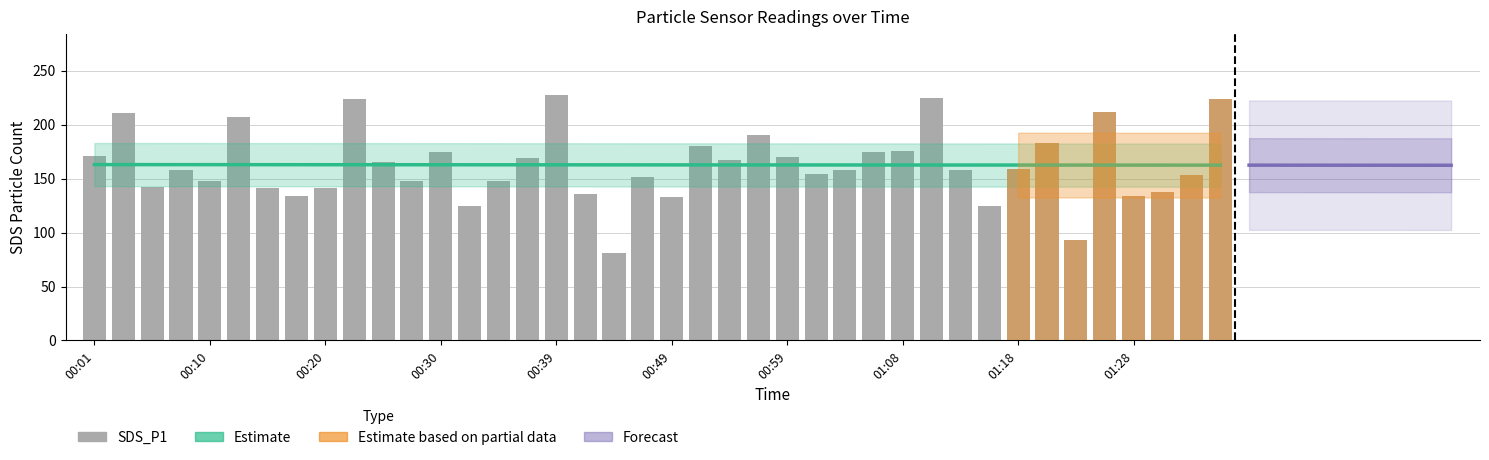

Where does the data first go above 158?

00:01